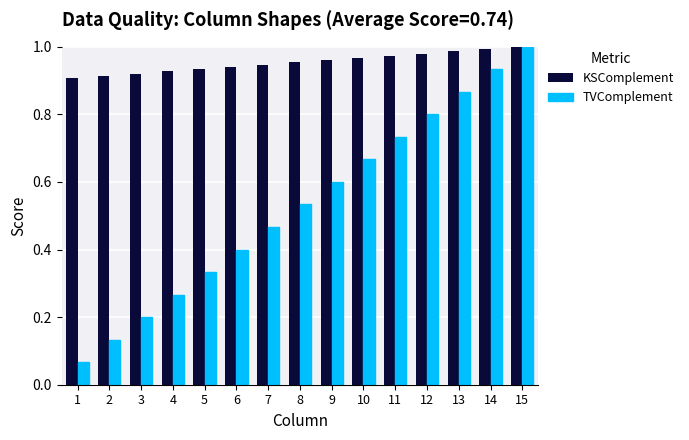

At 2, list the series in order from largest to smallest.

KSComplement, TVComplement